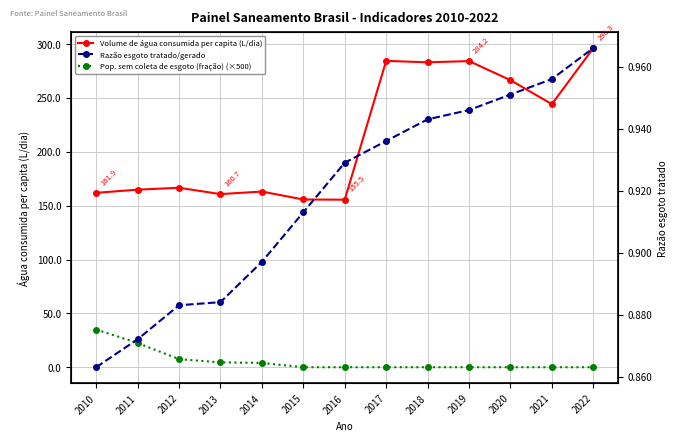

True or false: Volume de água consumida per capita (L/dia) has a value of 36.0 at 2015.

False